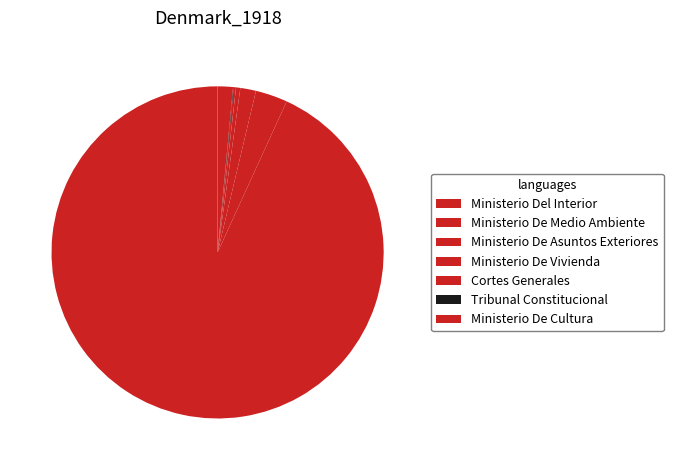

Does Ministerio De Vivienda account for over 50% of the chart?

No